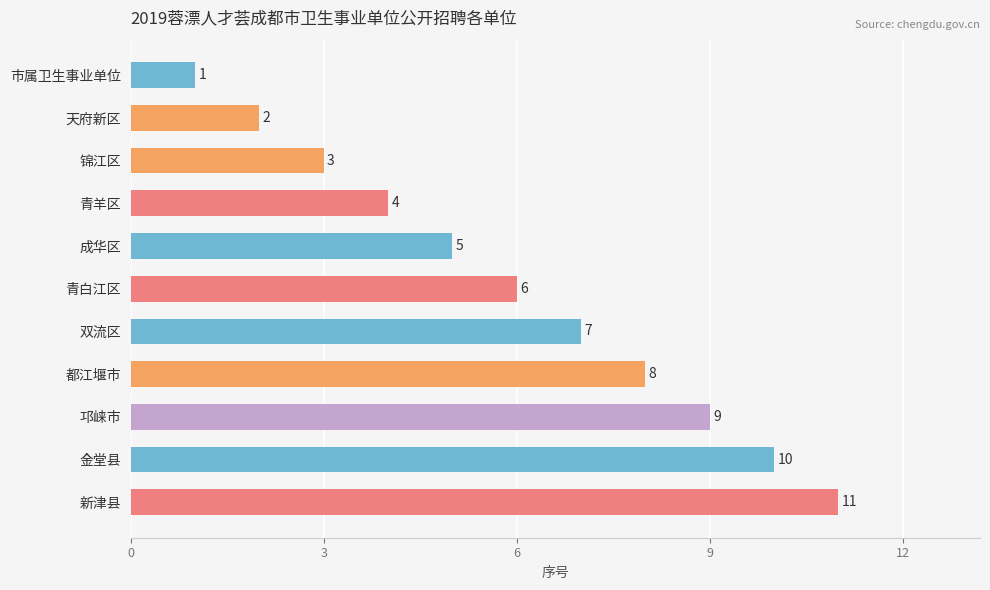

List the labels in order of value, largest first.

新津县, 金堂县, 邛崃市, 都江堰市, 双流区, 青白江区, 成华区, 青羊区, 锦江区, 天府新区, 市属卫生事业单位